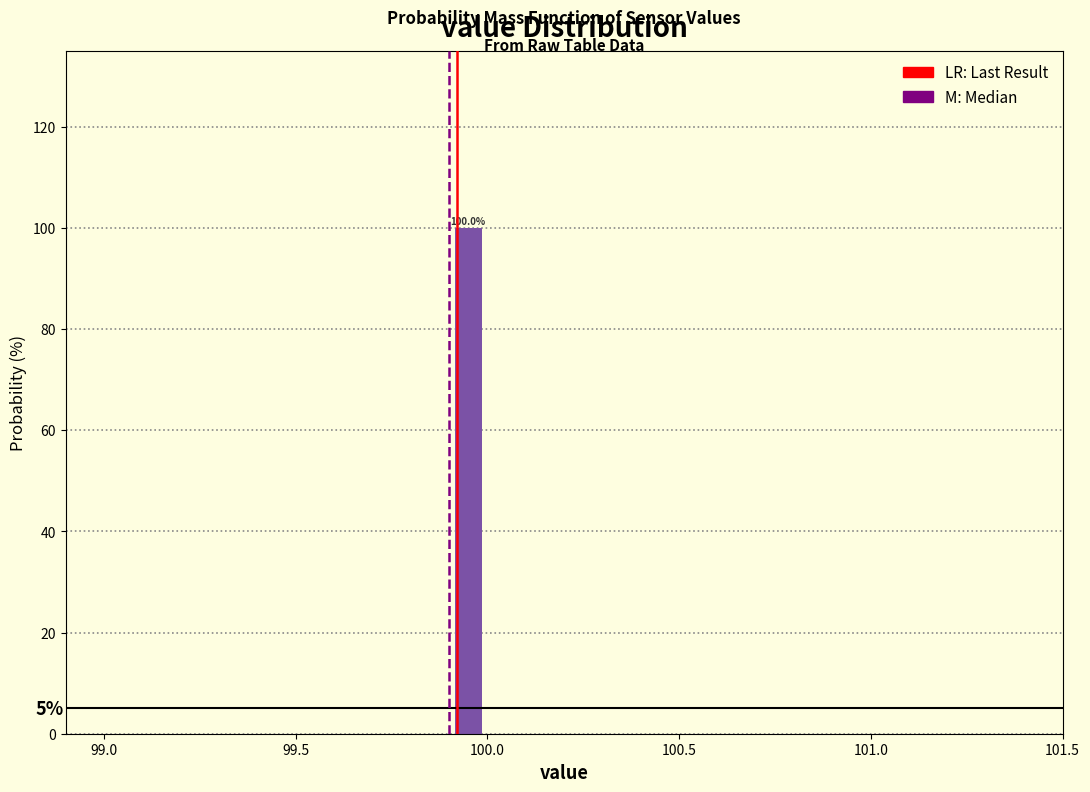

Around what value on the x-axis is the tallest bar? Give the approximate position of its centre, as read against the axis.

99.95